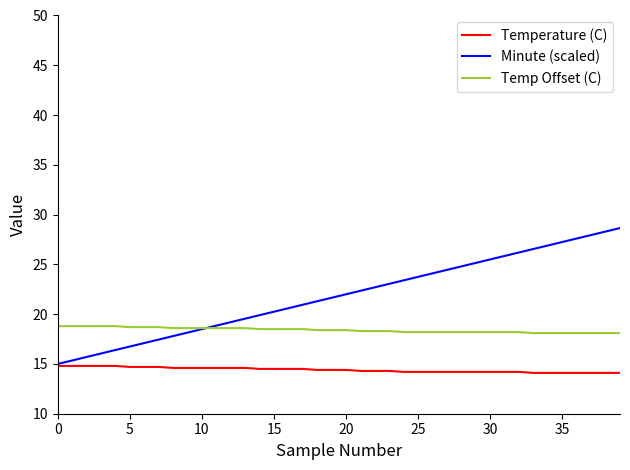

True or false: Minute (scaled) and Temp Offset (C) cross at least once.

True